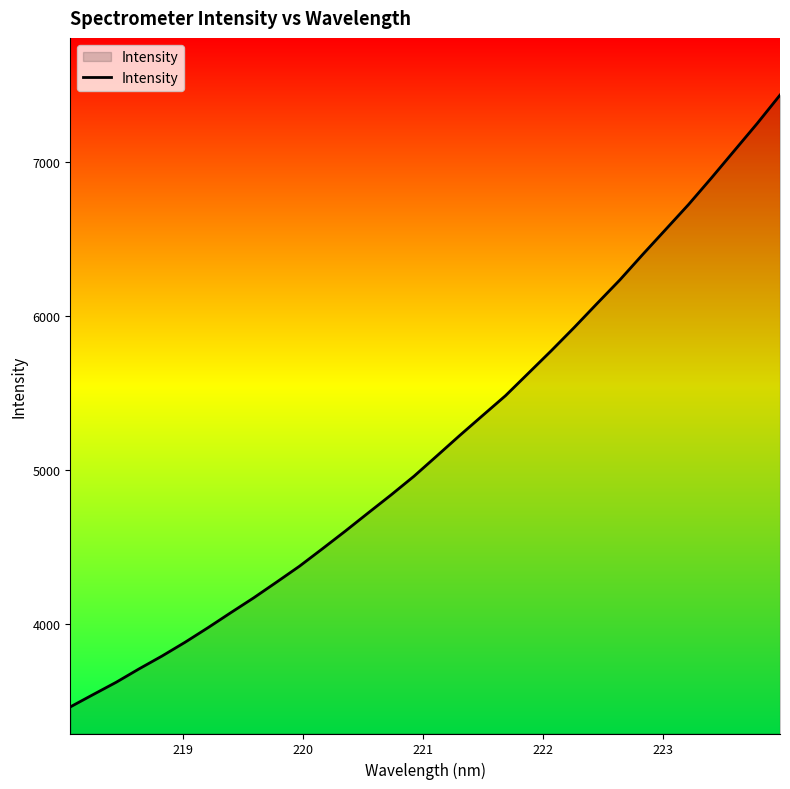

How many values are below 5089?

16